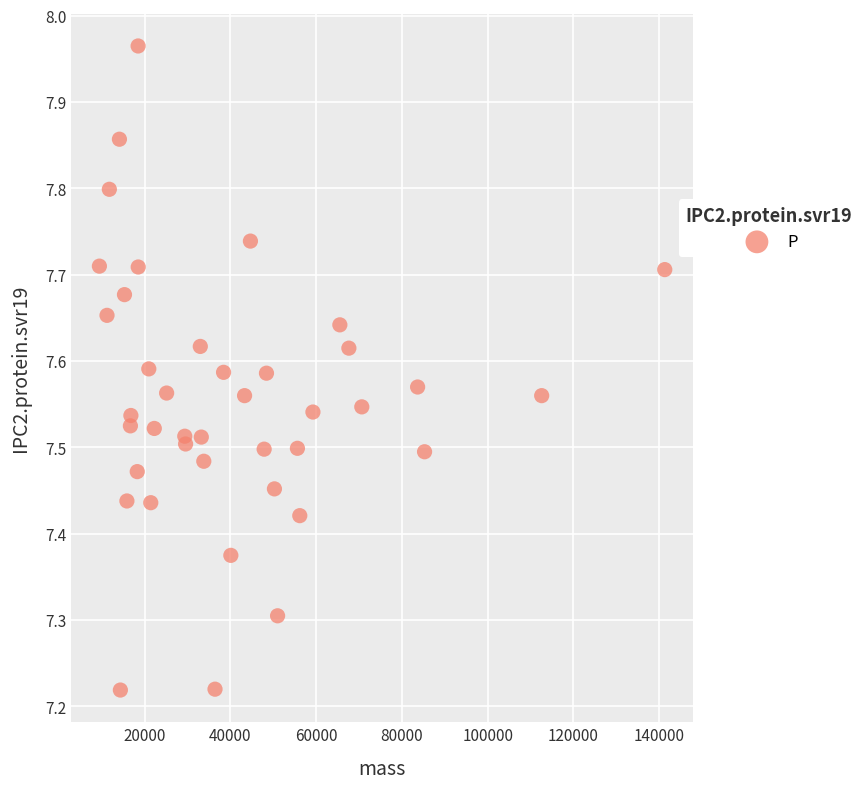

What is the range of Y values (max minus min)?

0.7